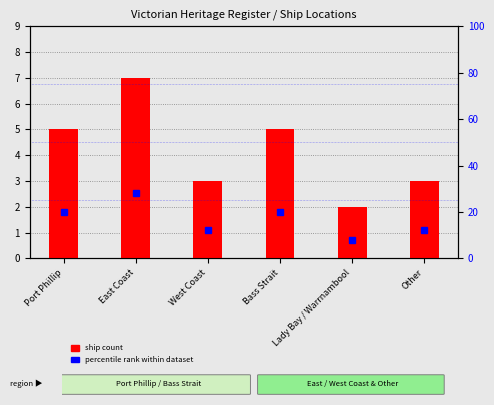

At which label is ship count closest to 4?

Port Phillip